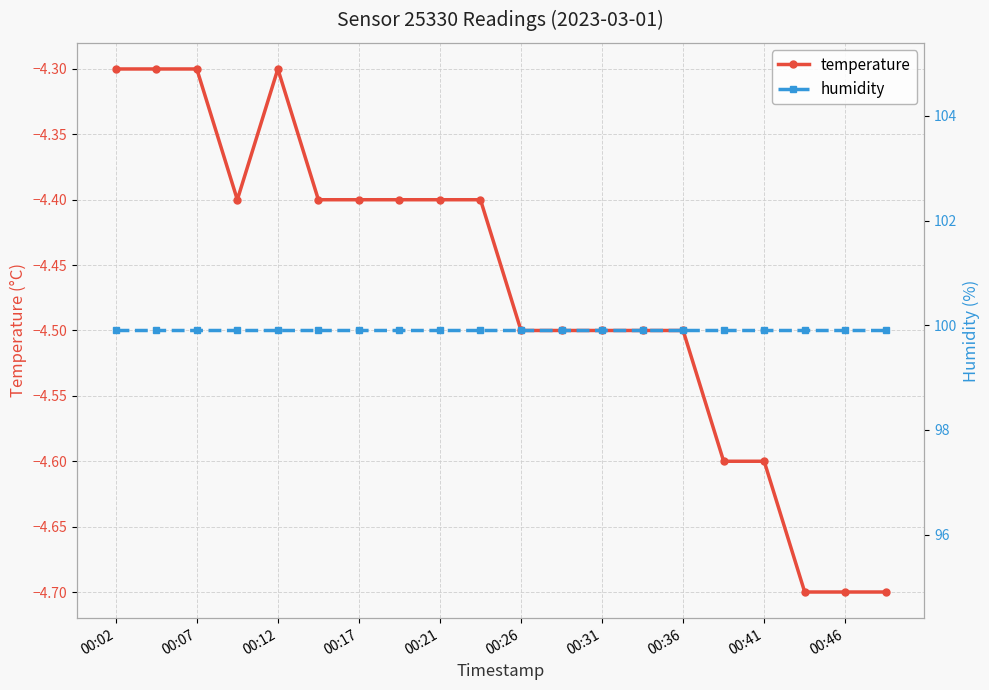

True or false: temperature and humidity intersect in this chart.

False